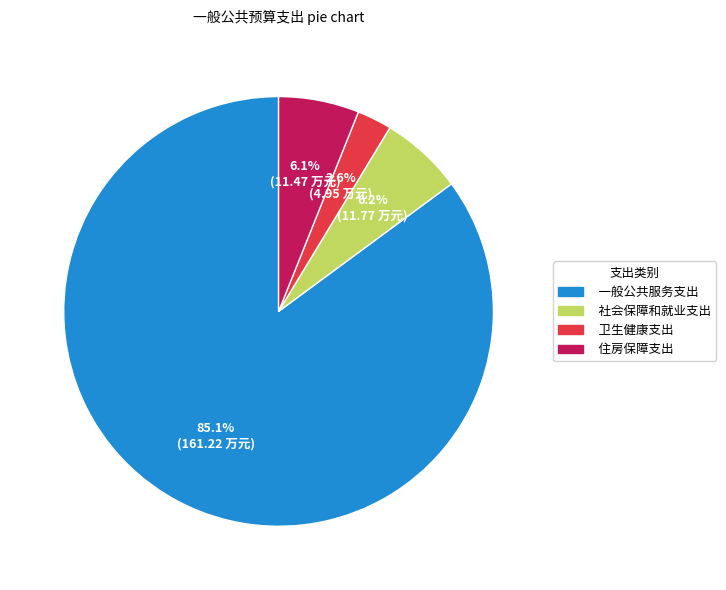

What is the ratio of the value at 社会保障和就业支出 to the value at 卫生健康支出?

2.4